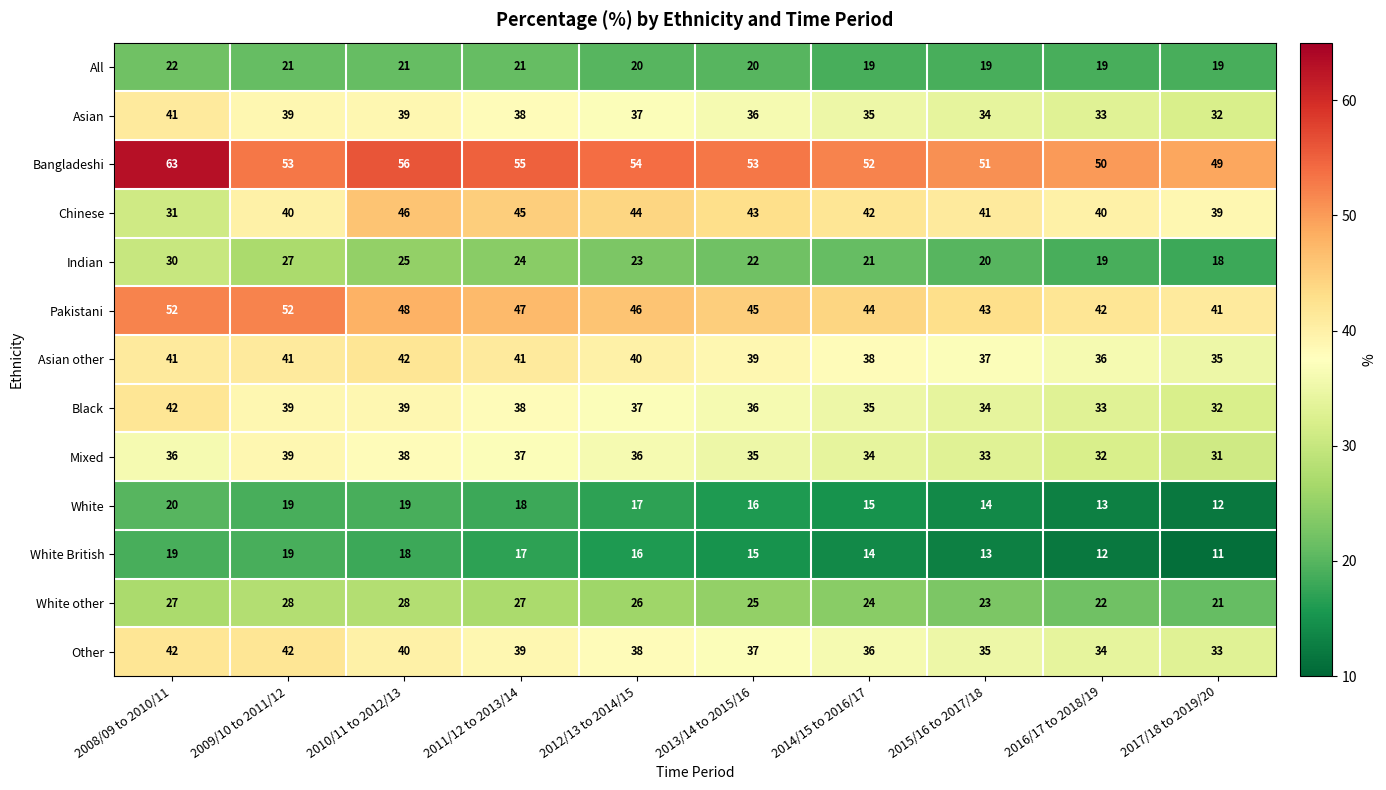

At which label does Pakistani first exceed 46?

2008/09 to 2010/11